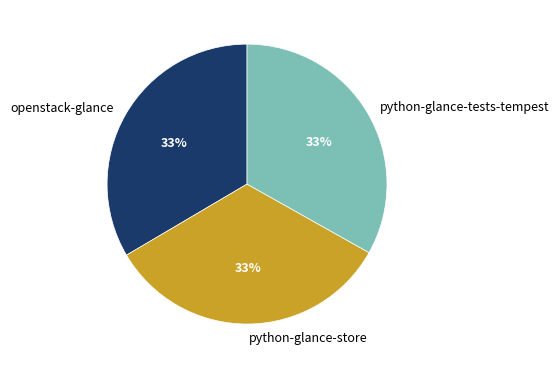

How many segments does this pie chart have?

3